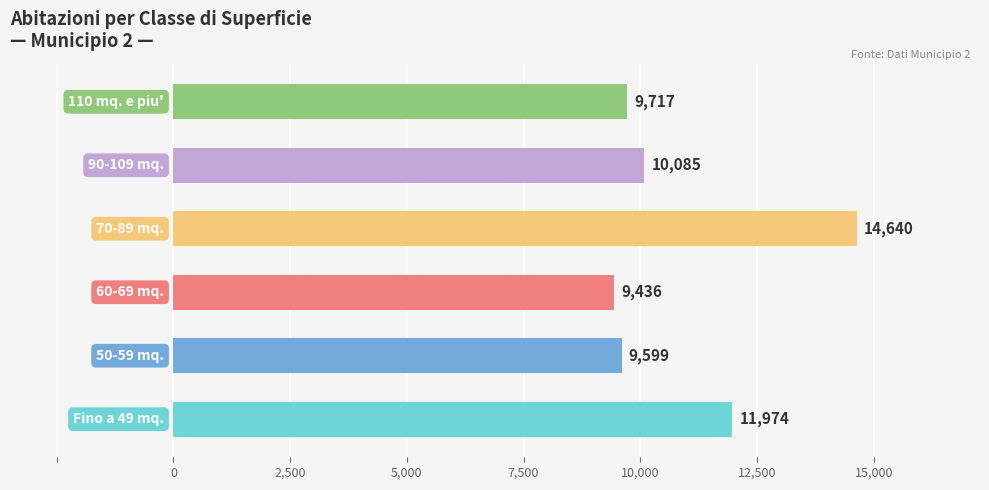

What is the minimum value shown in the chart?

9436